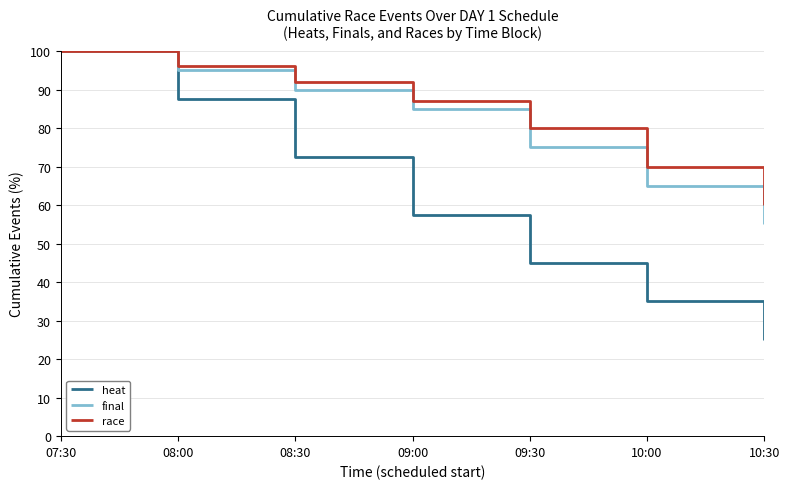

What are all the series names shown in the legend?

heat, final, race